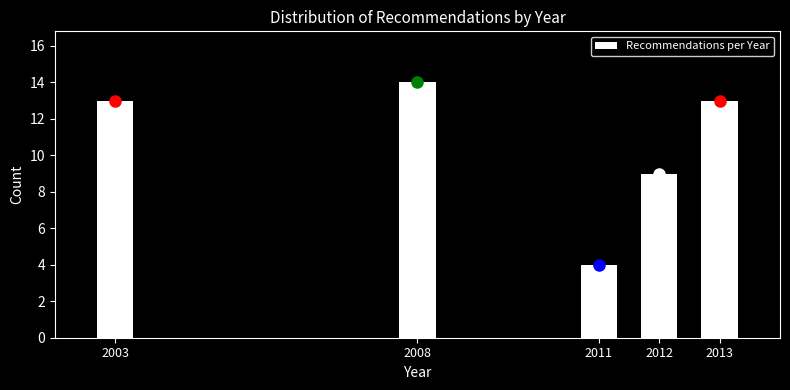

Reading left to right, list all the values displayed in this chart.

2003=13	2008=14	2011=4	2012=9	2013=13